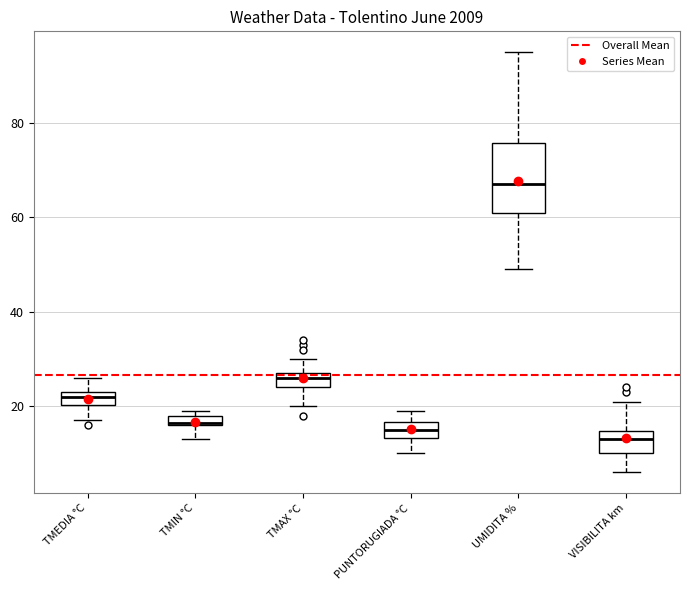

Which box is the tallest, from its lower edge to its upper edge?

UMIDITA %